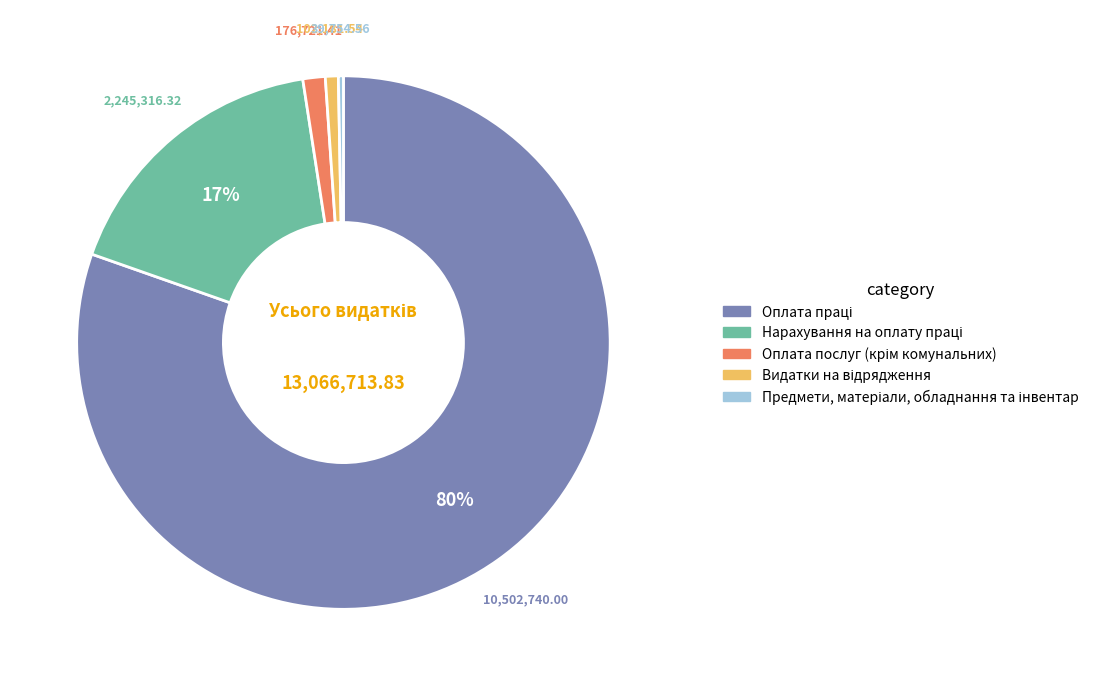

Does any single category account for the majority?

Yes